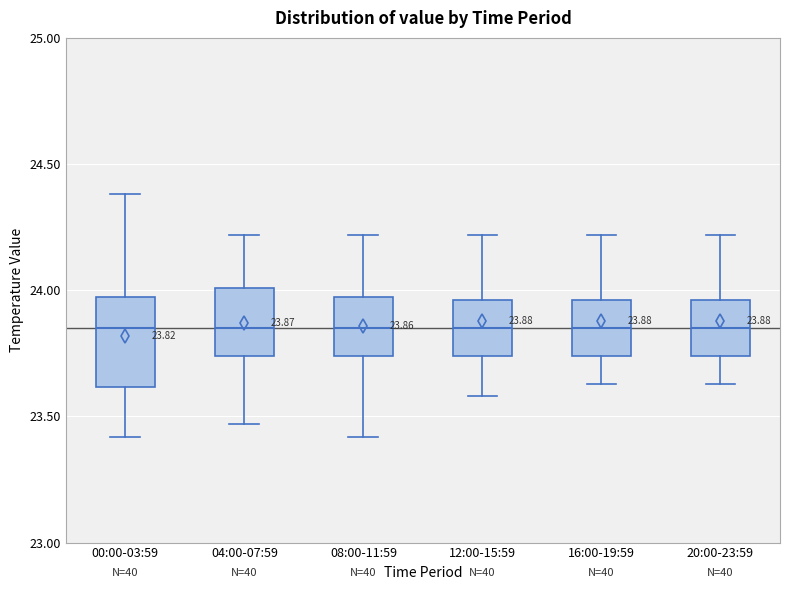

Which box is the tallest, from its lower edge to its upper edge?

00:00-03:59